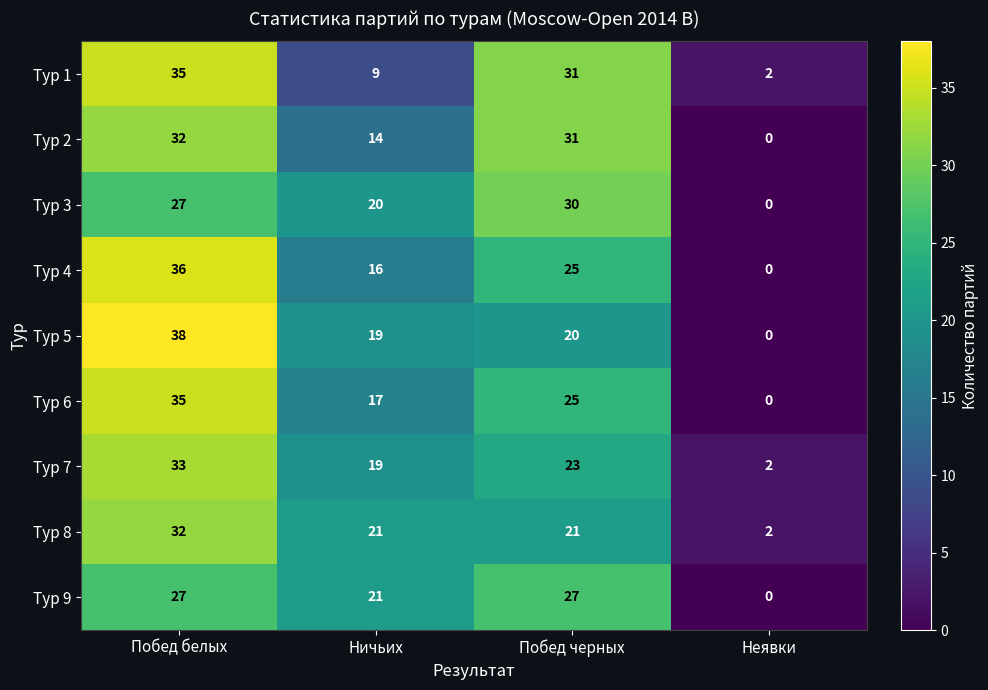

How many data points in Тур 7 are above 23?

1